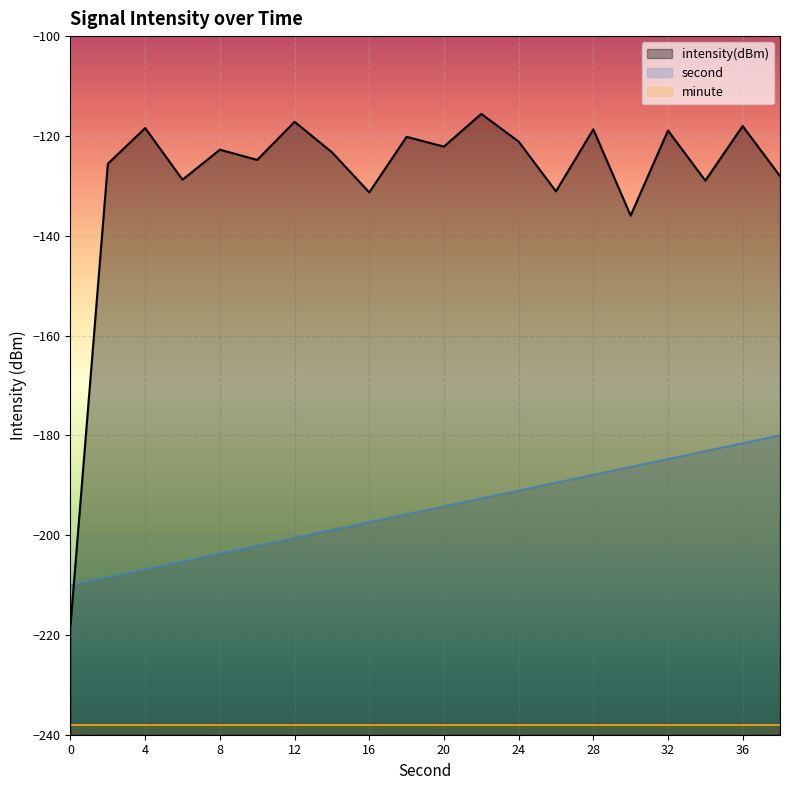

Which series ends up on top after the final intersection of intensity(dBm) and second?

intensity(dBm)